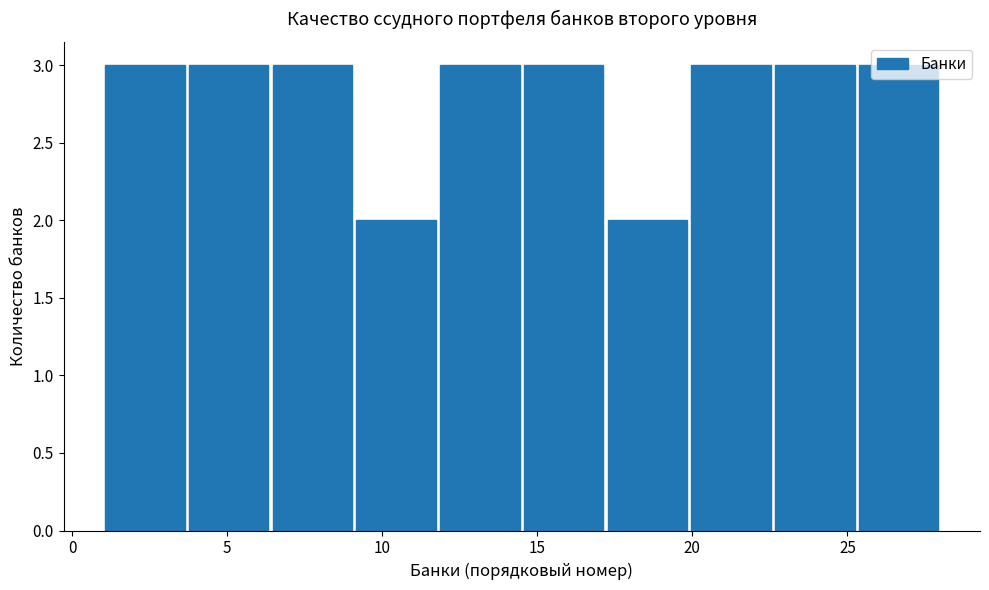

Reading left to right, list every bar in this chart as the range it spans on the x-axis followed by its height. Neither the bar edges nor the heights are printed on the chart, so give them approximately, as read against the axes.

1.0 to 3.7: 3
3.7 to 6.4: 3
6.4 to 9.1: 3
9.1 to 11.8: 2
11.8 to 14.5: 3
14.5 to 17.2: 3
17.2 to 19.9: 2
19.9 to 22.6: 3
22.6 to 25.3: 3
25.3 to 28.0: 3